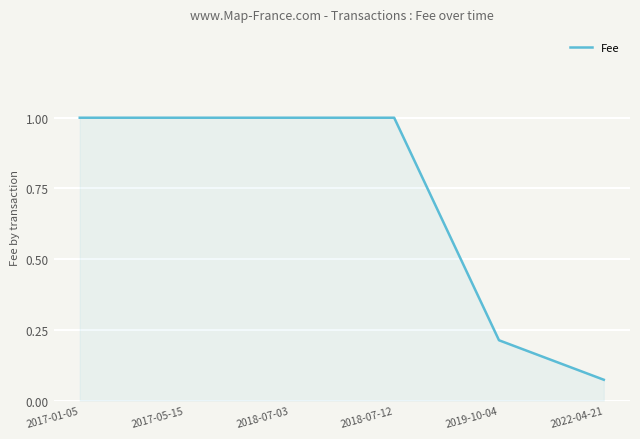

What is the maximum value shown in the chart?

1.0